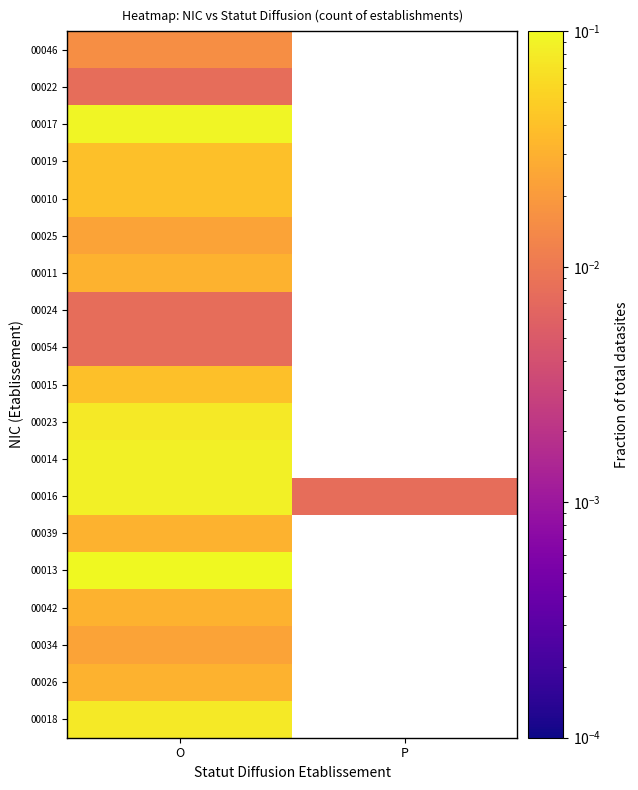

True or false: 00022 has a value of 0.0 at O.

True